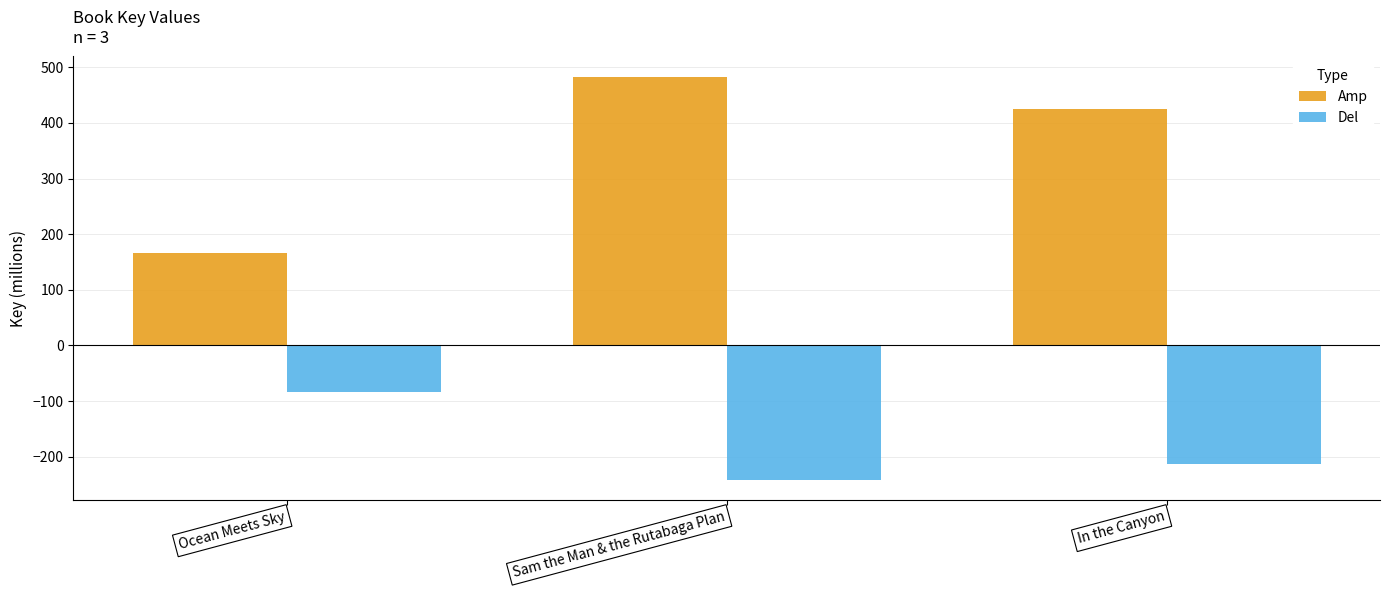

What are all the series names shown in the legend?

Amp, Del